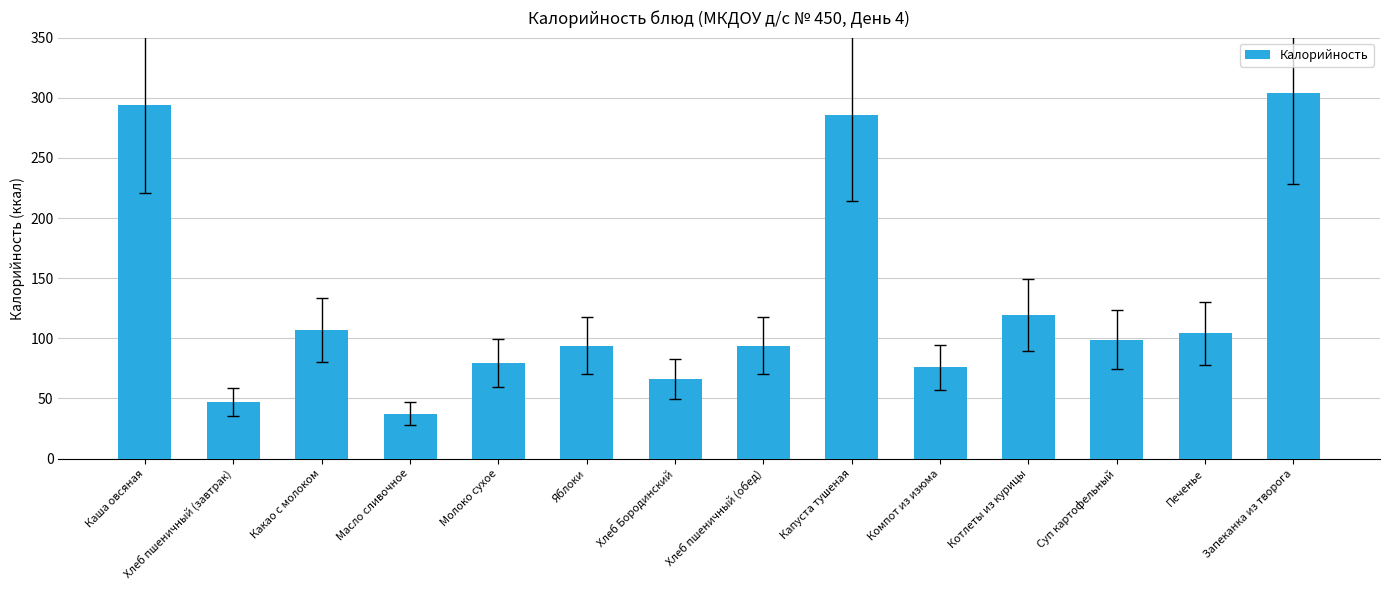

Which category has the lowest value across all series?

Масло сливочное